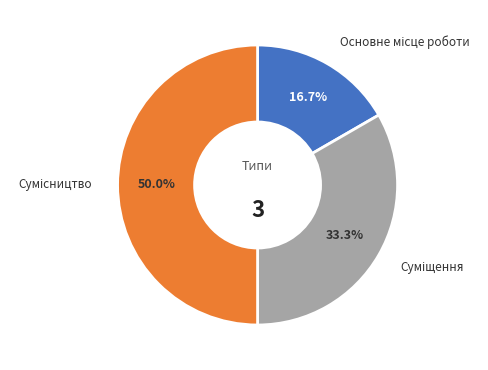

What is the ratio of the value at Основне місце роботи to the value at Сумісництво?

0.3